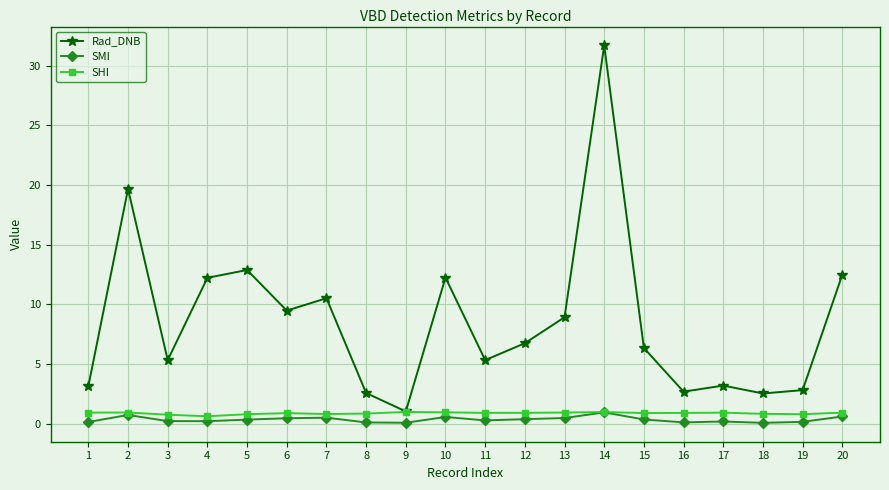

True or false: Rad_DNB and SMI intersect in this chart.

False